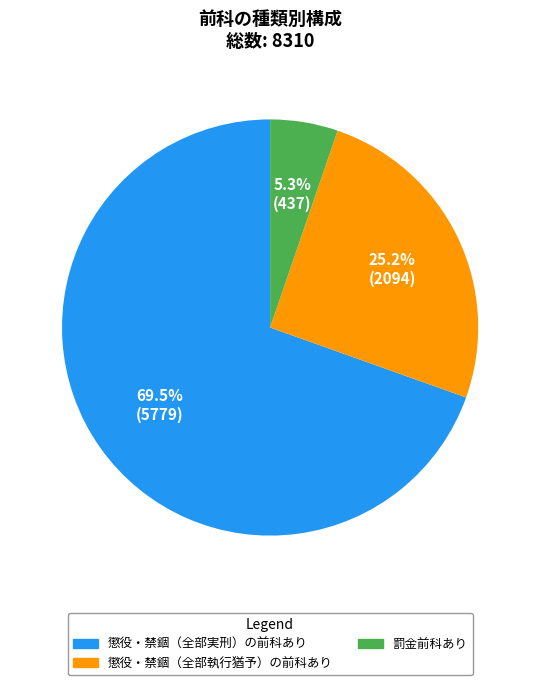

Is there a majority slice in this chart?

Yes